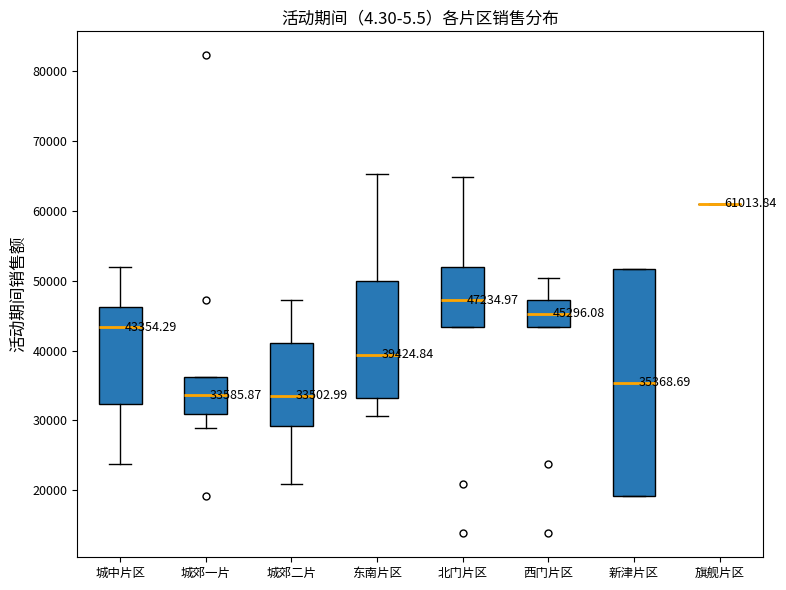

Comparing the boxes themselves (not the whiskers), which one is the tallest?

新津片区